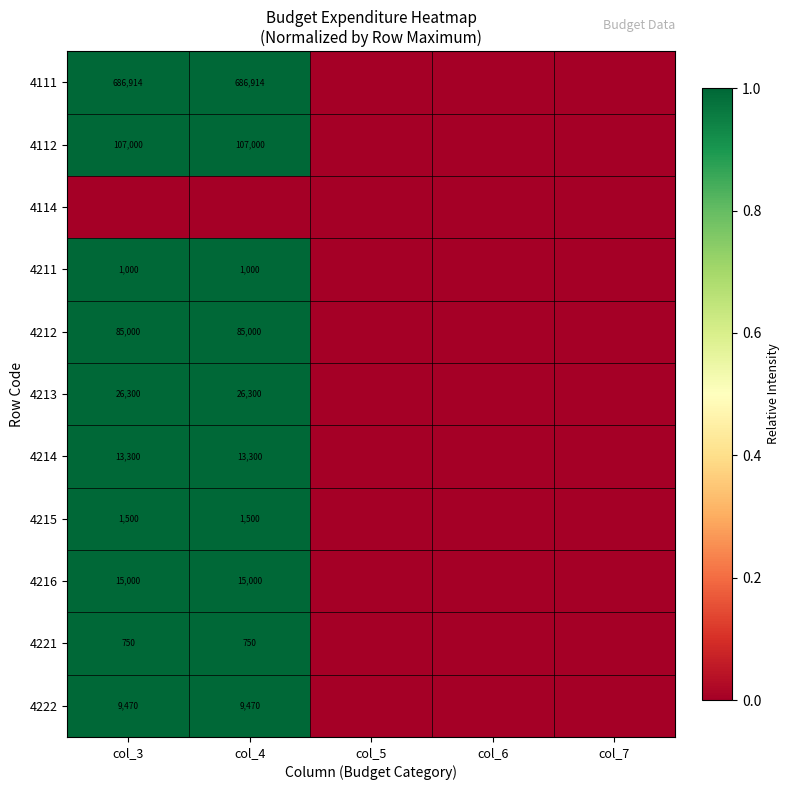

The 4211 series shows 2 at col_4. True or false?

False